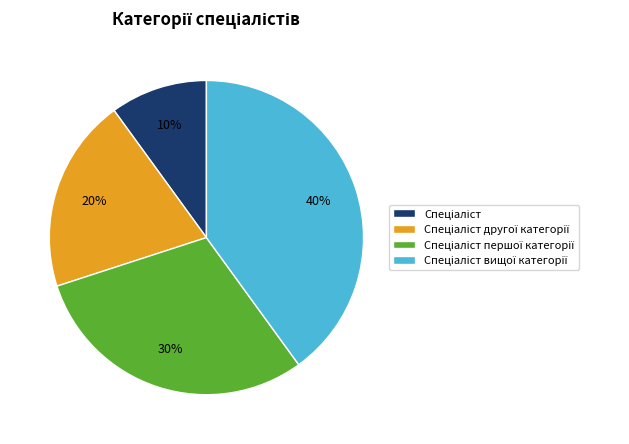

To the nearest percent, what is the difference between the largest and smallest slice percentages?

30%